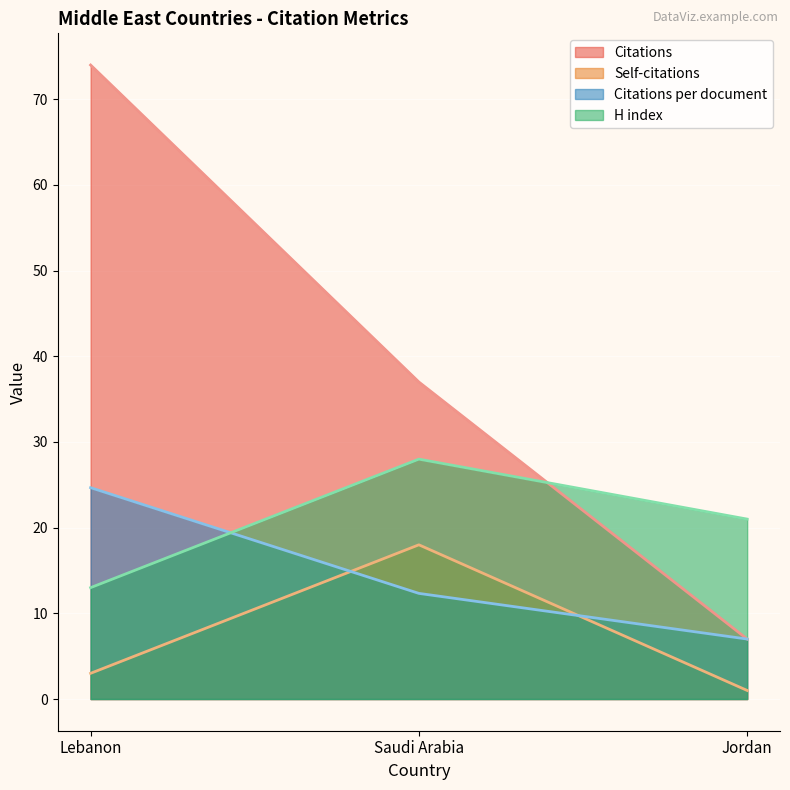

How many Self-citations values are between 1 and 18?

3